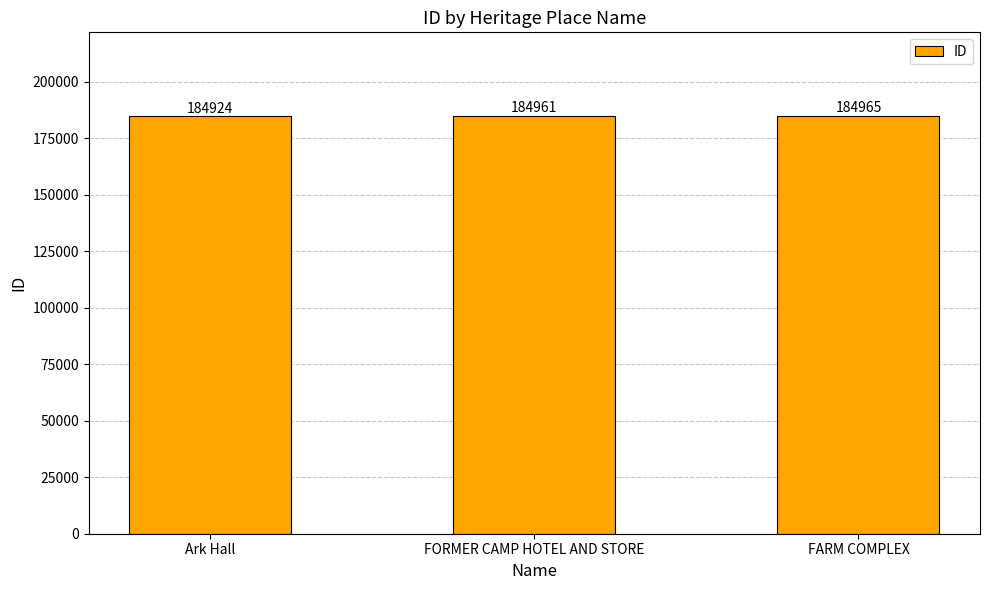

What is the value of the 1st bar from the left?

184924